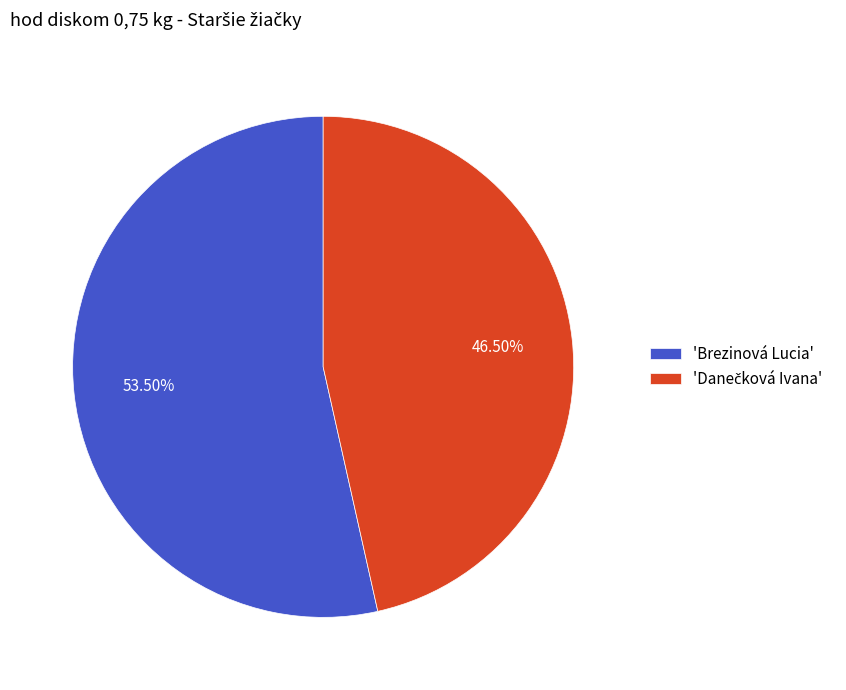

How many segments does this pie chart have?

2